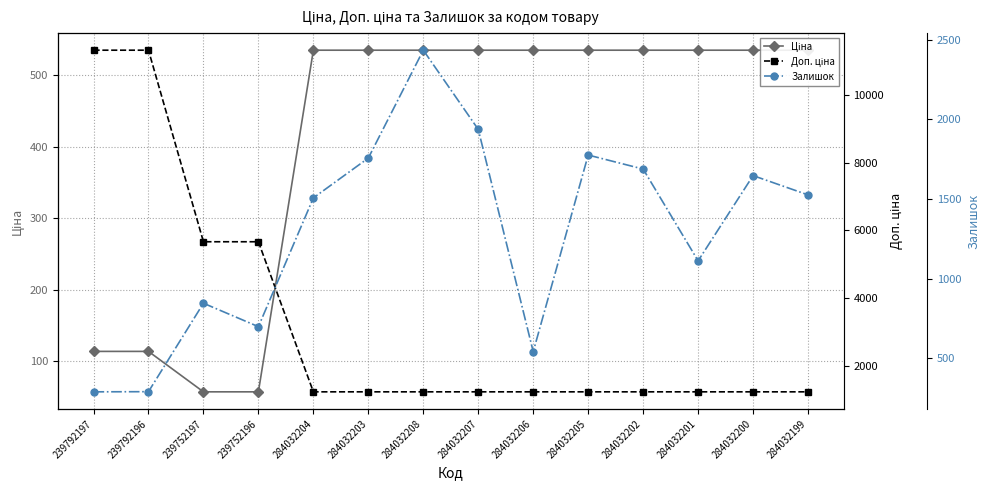

Reading left to right, extract all data points from this chart.

Ціна: 239792197=113.3	239792196=113.3	239752197=56.7	239752196=56.7	284032204=535.4	284032203=535.4	284032208=535.4	284032207=535.4	284032206=535.4	284032205=535.4	284032202=535.4	284032201=535.4	284032200=535.4	284032199=535.4
Доп. ціна: 239792197=11334.0	239792196=11334.0	239752197=5667.0	239752196=5667.0	284032204=1227.2	284032203=1227.2	284032208=1227.2	284032207=1227.2	284032206=1227.2	284032205=1227.2	284032202=1227.2	284032201=1227.2	284032200=1227.2	284032199=1227.2
Залишок: 239792197=289.0	239792196=290.0	239752197=845.0	239752196=698.0	284032204=1506.0	284032203=1756.0	284032208=2433.0	284032207=1936.0	284032206=541.0	284032205=1775.0	284032202=1687.0	284032201=1111.0	284032200=1646.0	284032199=1525.0